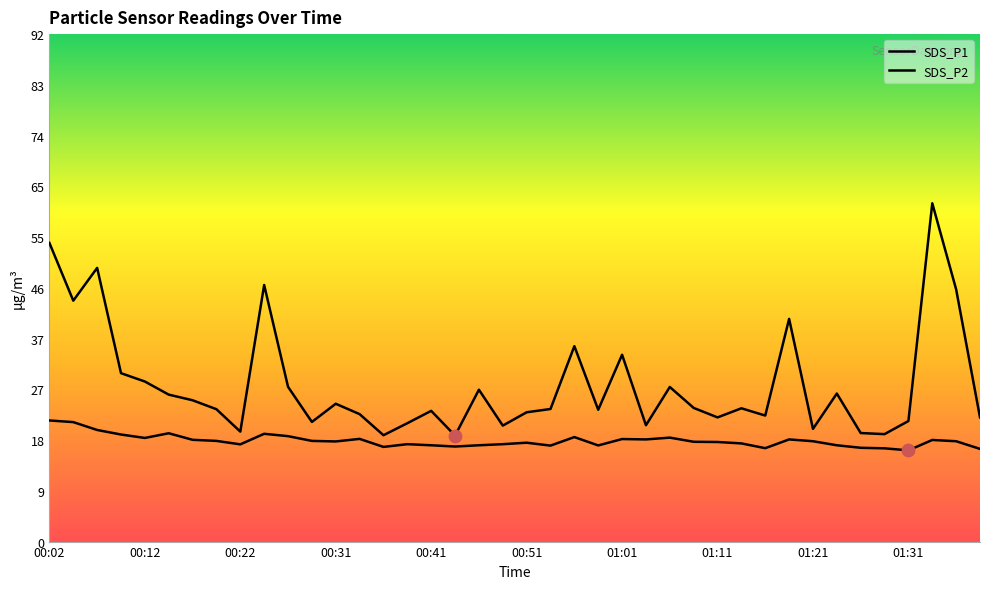

Which series has the largest Y range (max minus min)?

SDS_P1